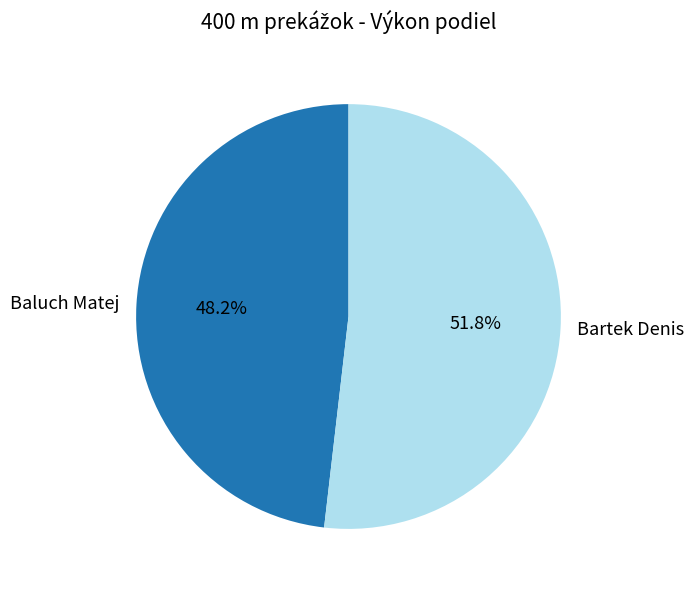

Is it true that Baluch Matej is 48% of the pie?

True